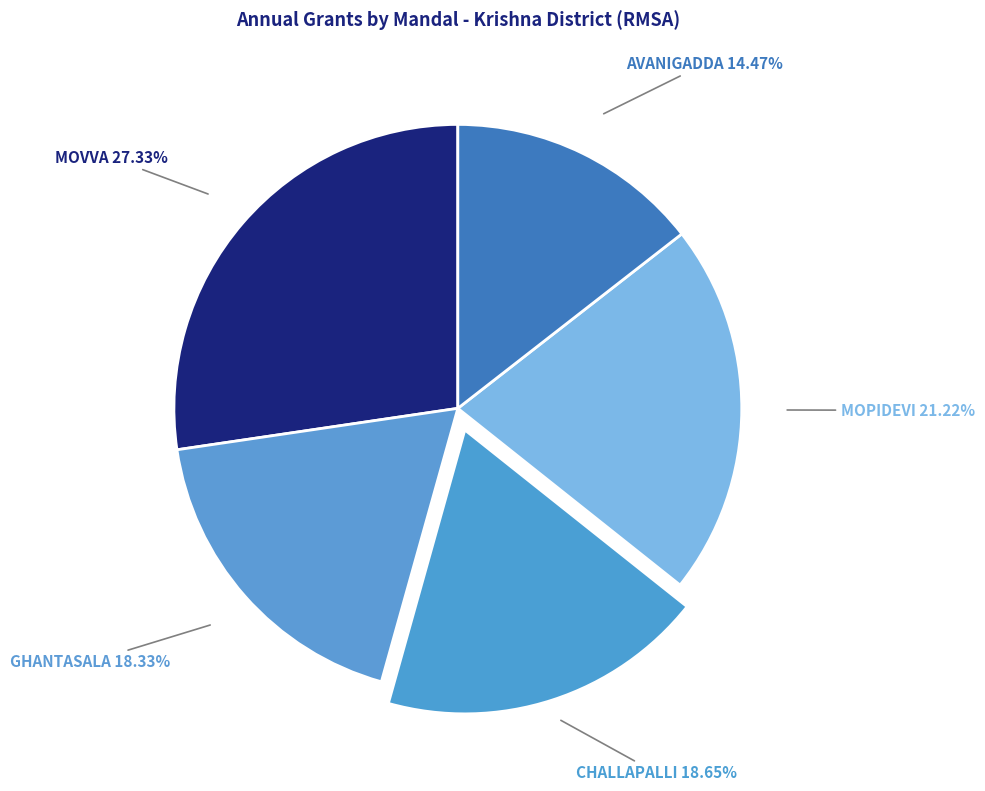

How many slices are in this pie chart?

5